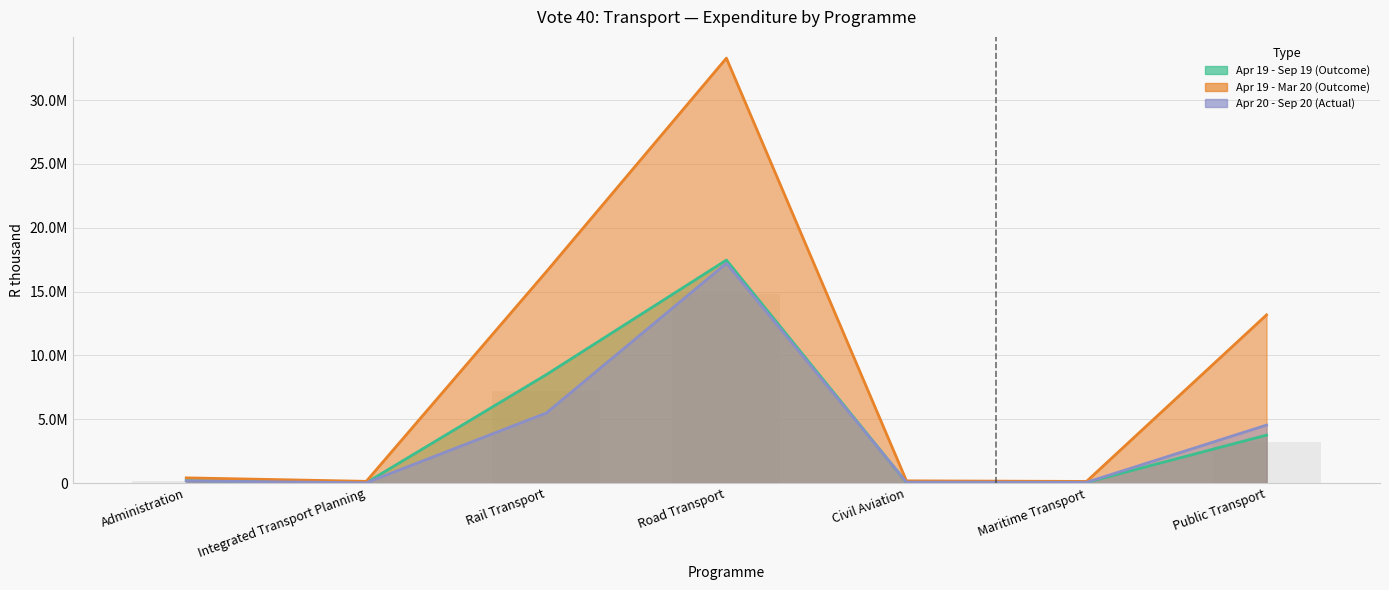

List the labels in order of Apr 20 - Sep 20 (Actual) value, smallest first.

Integrated Transport Planning, Maritime Transport, Civil Aviation, Administration, Public Transport, Rail Transport, Road Transport